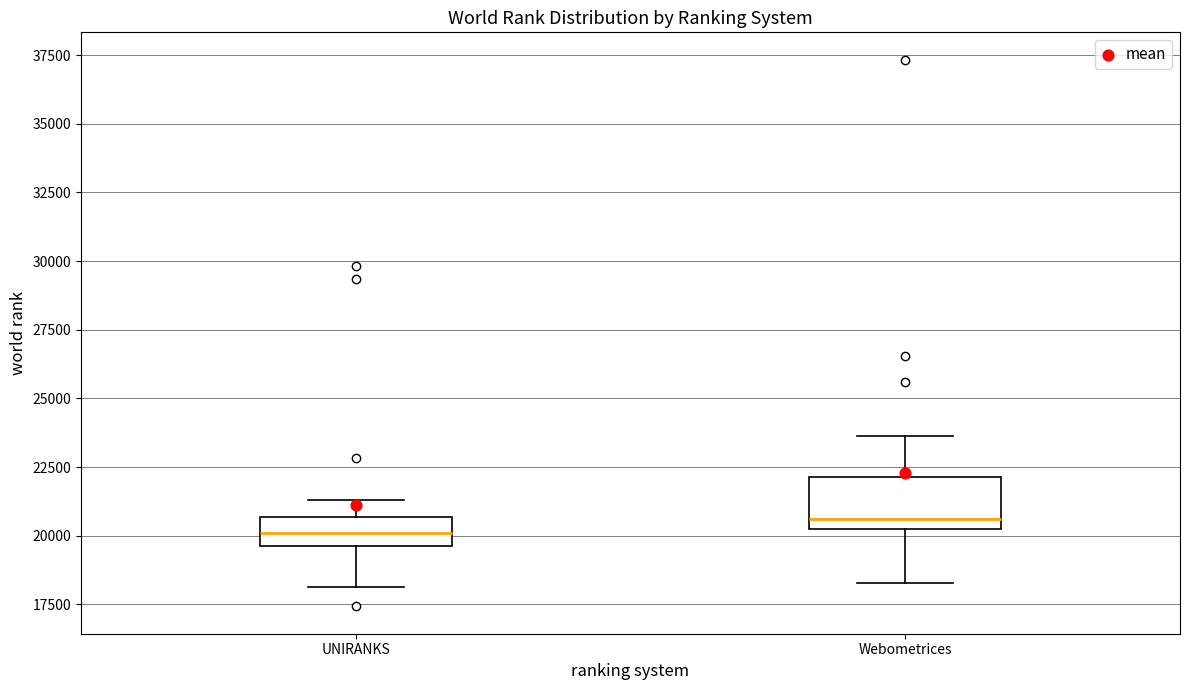

Which box is the tallest, from its lower edge to its upper edge?

Webometrices